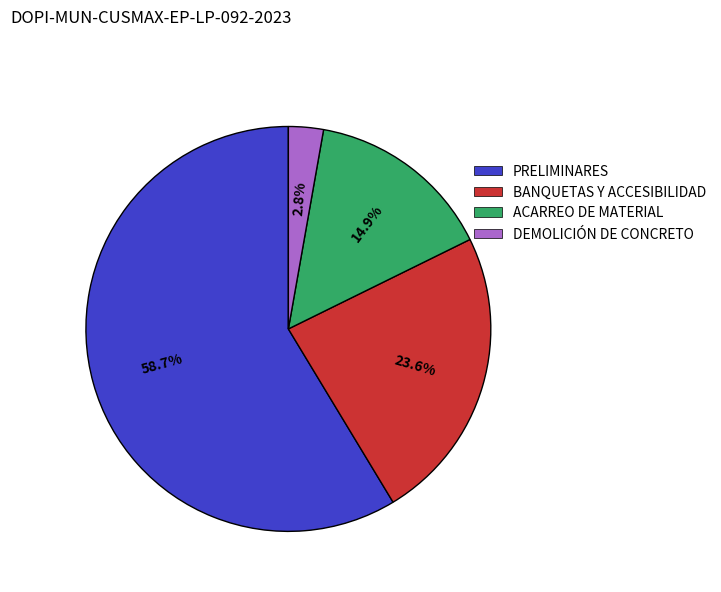

Which category has the smallest portion of the pie?

DEMOLICIÓN DE CONCRETO